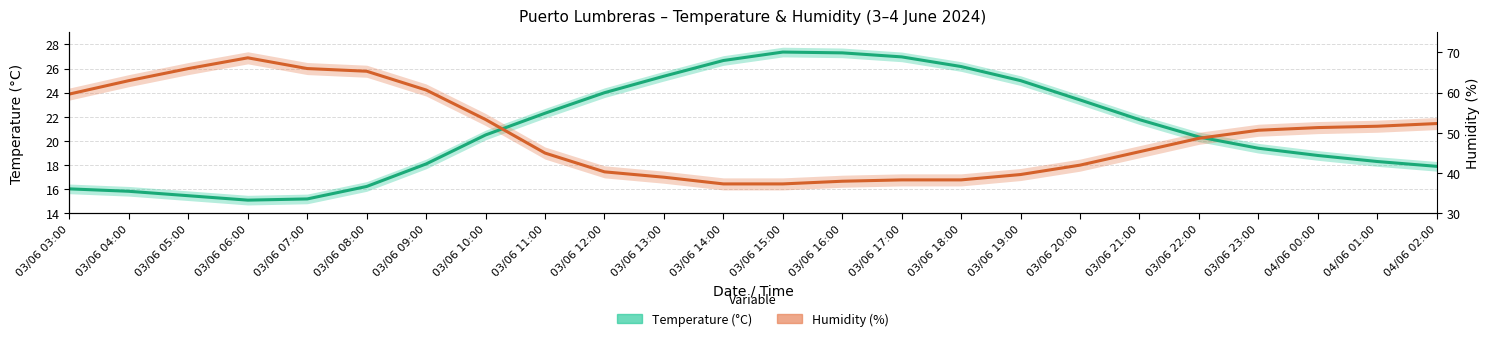

What is the total value across all series at 03/06 13:00?

42.4